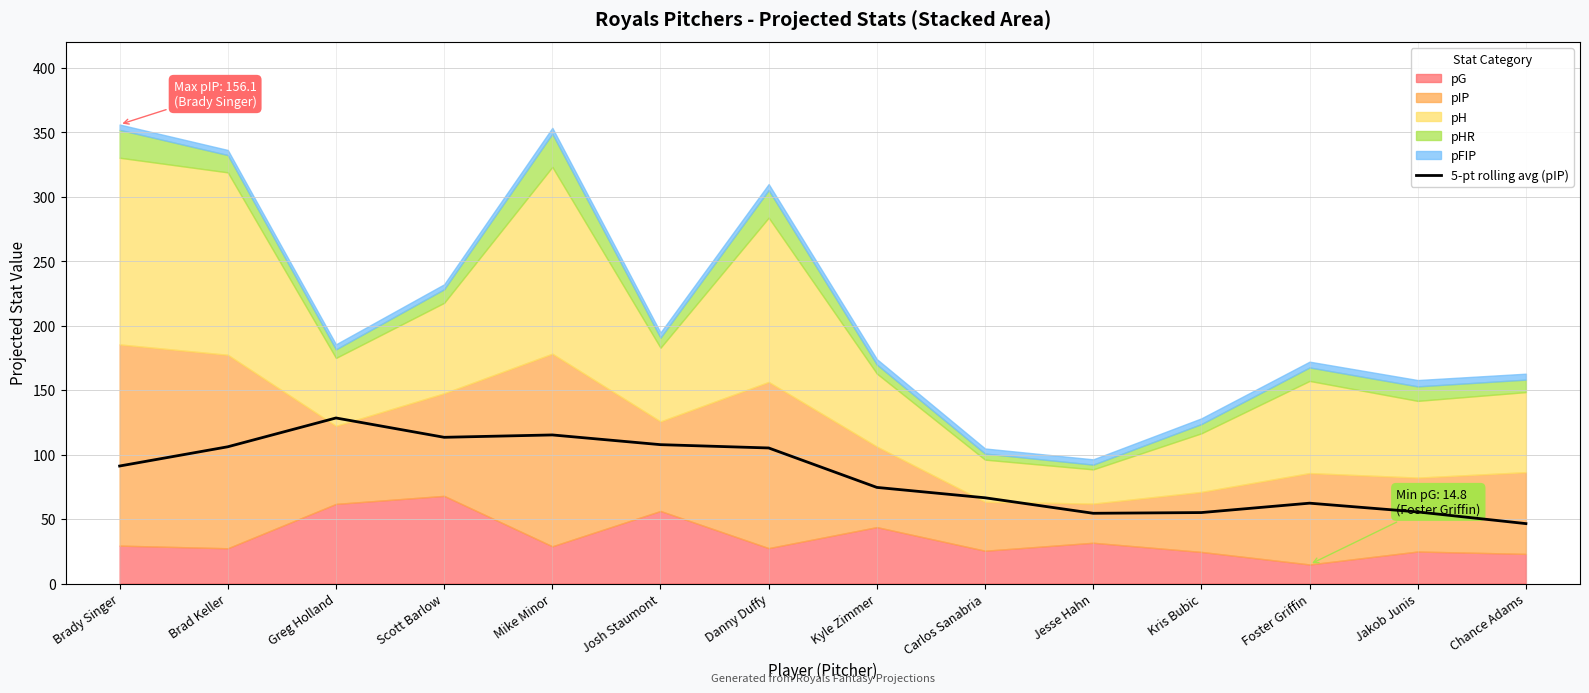

What position from the left is Kris Bubic?

11